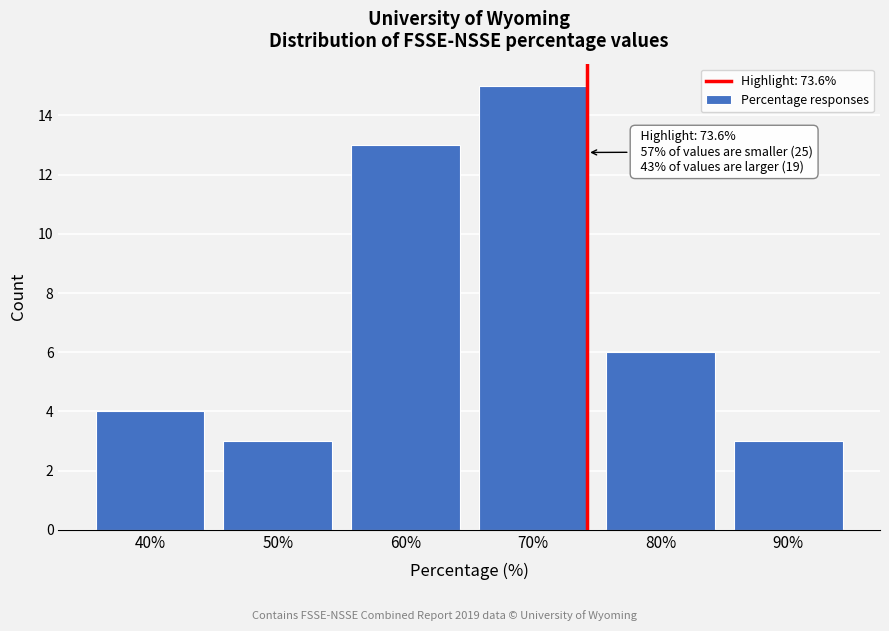

Reading left to right, transcribe all the data shown in this chart.

40%=4	50%=3	60%=13	70%=15	80%=6	90%=3